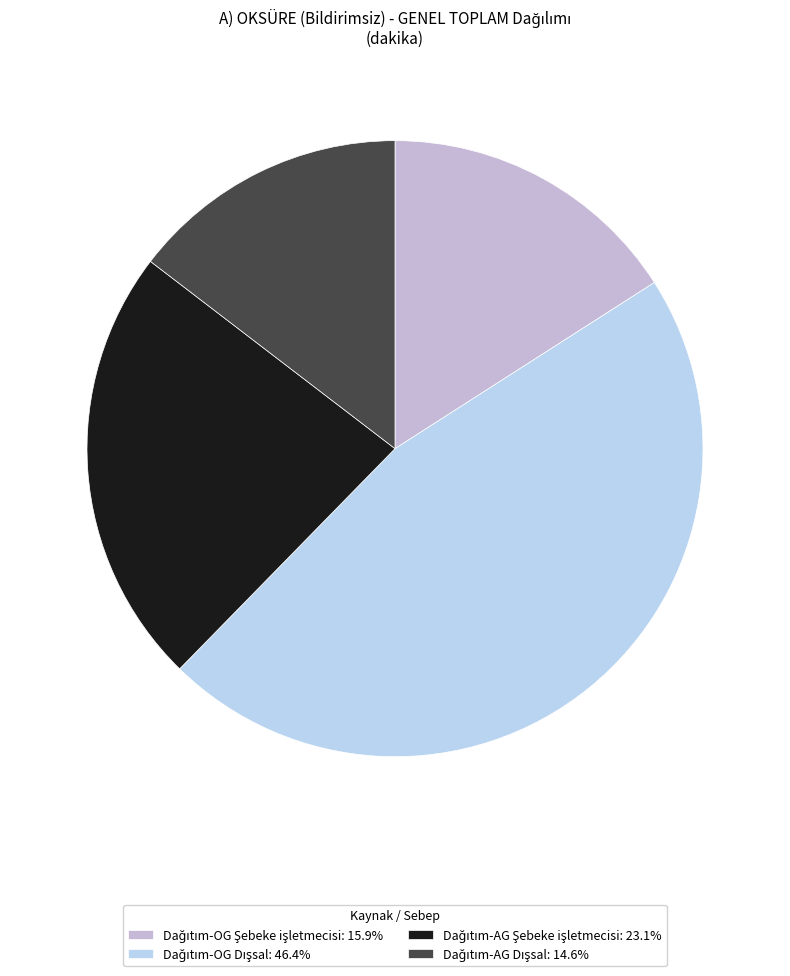

Does any single category account for the majority?

No